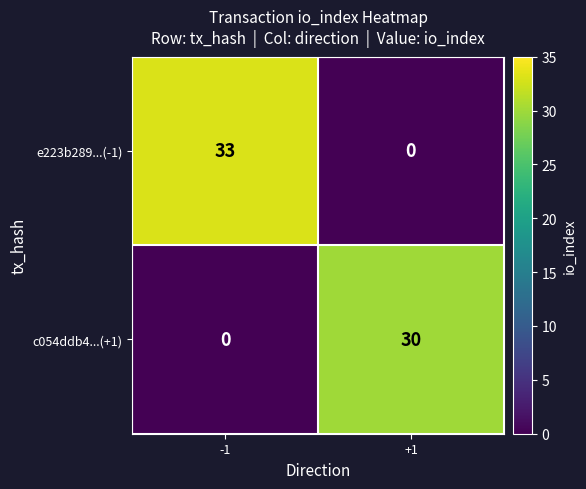

True or false: e223b289...(-1) has a value of 15 at +1.

False